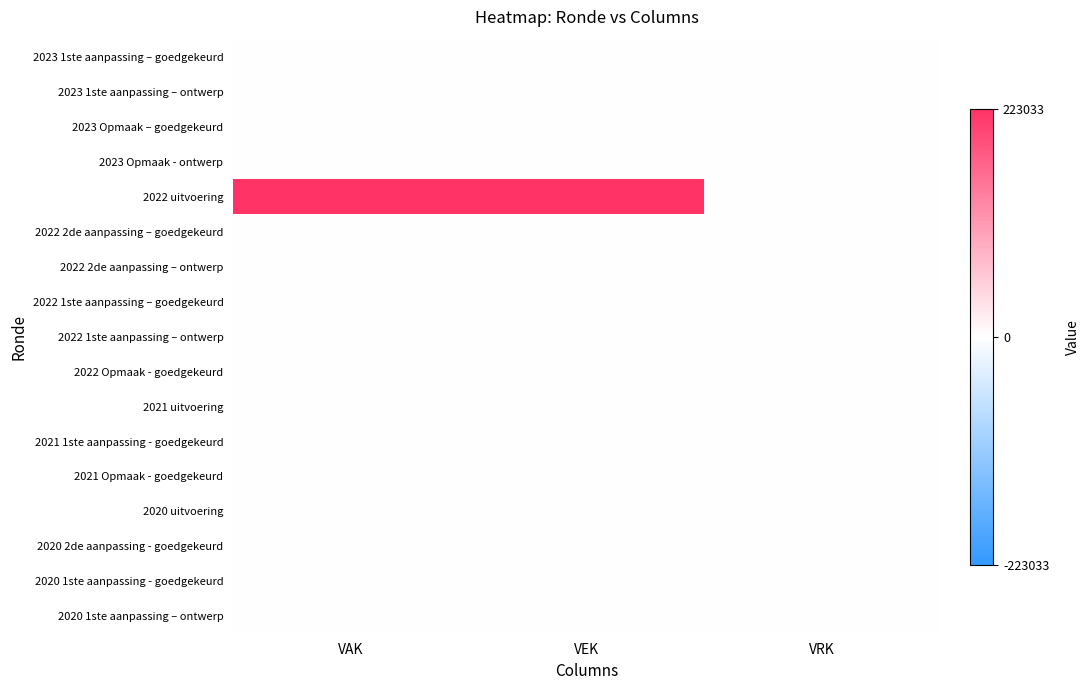

Which has a higher value, VEK or VRK?

VEK